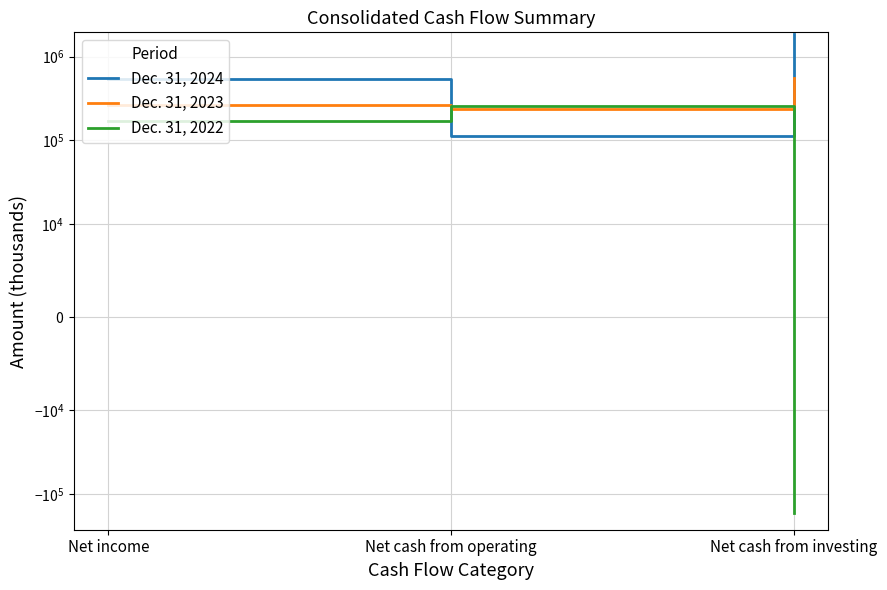

Does the chart display data point markers on the line(s)?

No